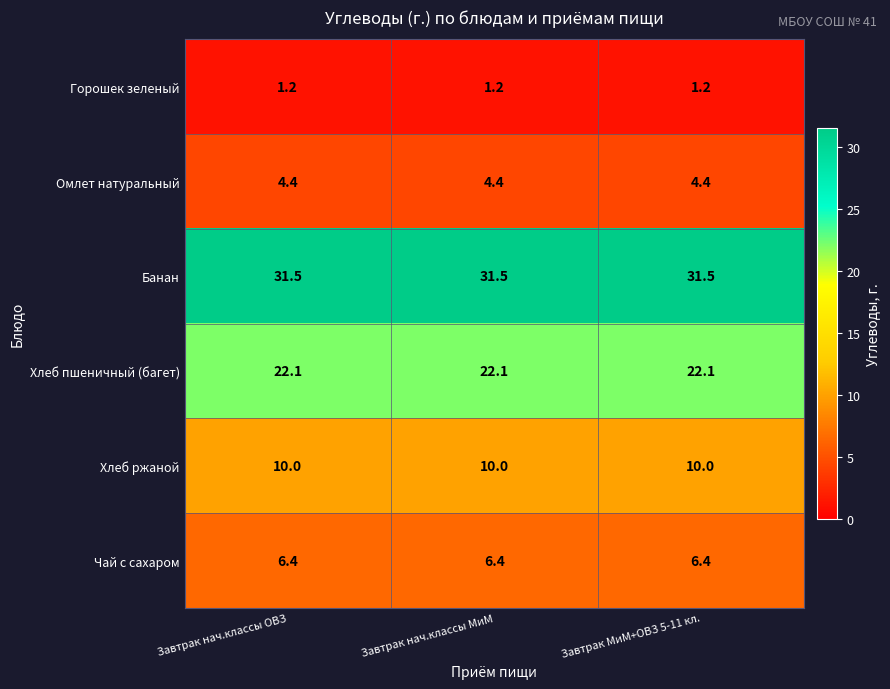

What is the minimum value shown in the chart?

1.2